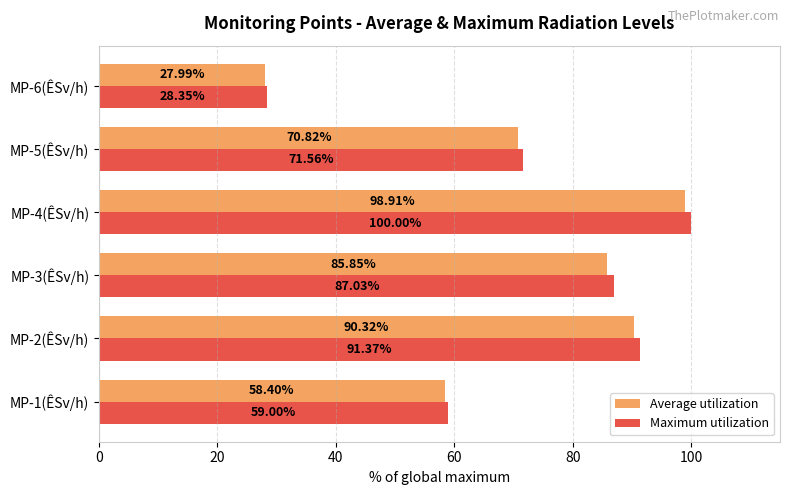

How many values in the Average utilization series exceed 85?

3